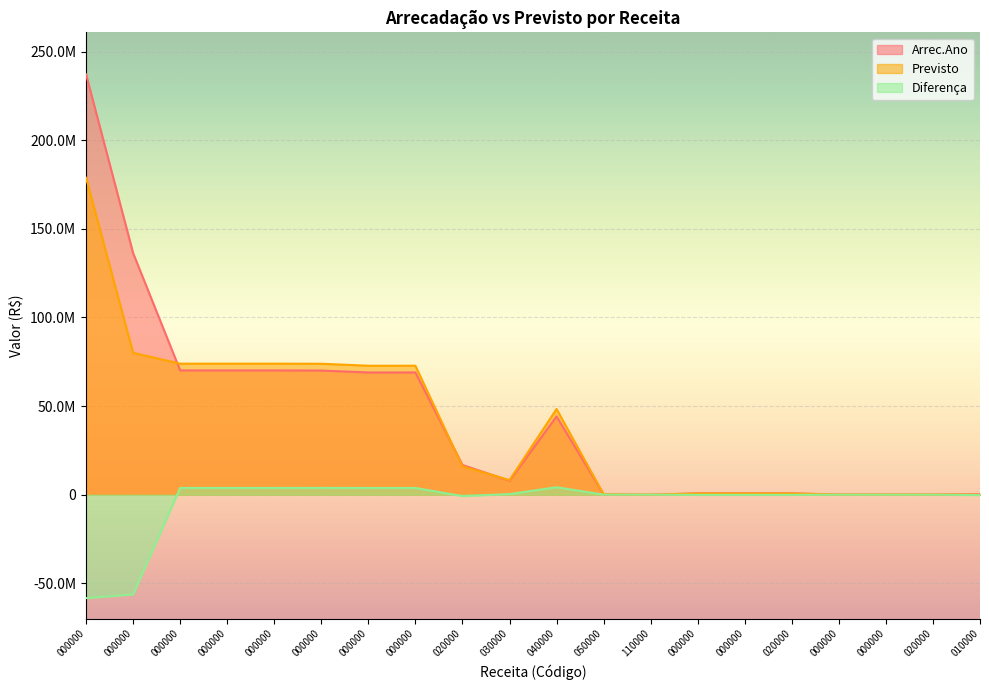

What is the difference between the Diferença values at 110000 and 000000?

3797786.6